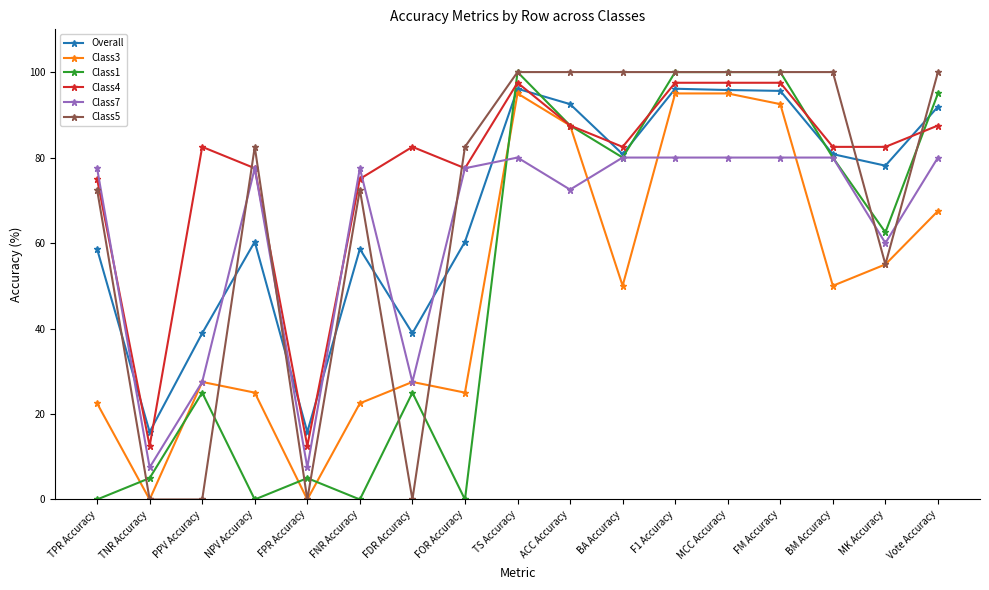

What is the difference between the maximum and minimum values in the Class7 series?

72.5